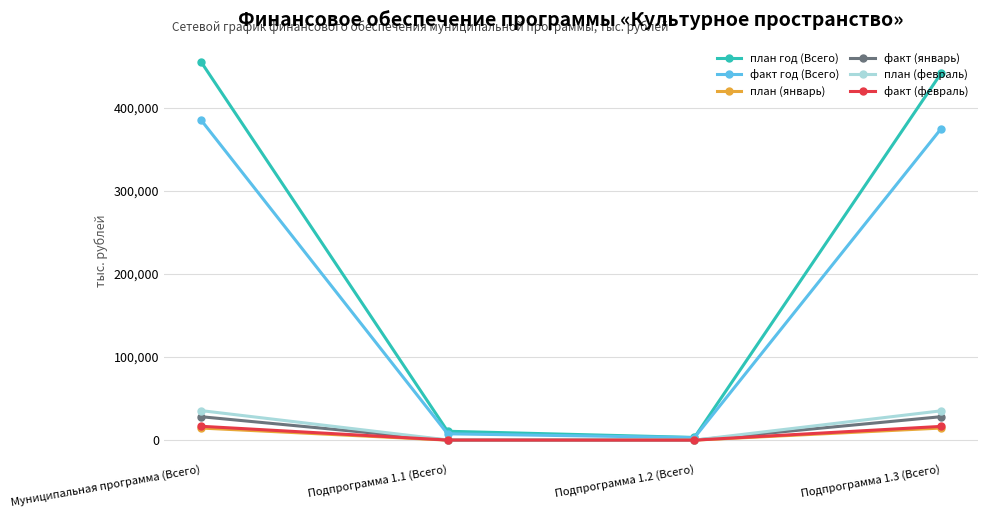

At which category does план год (Всего) reach its first local valley?

Подпрограмма 1.2 (Всего)